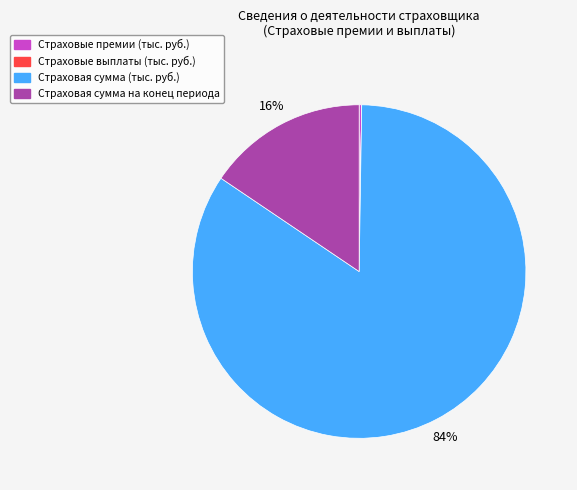

Does any single category account for the majority?

Yes